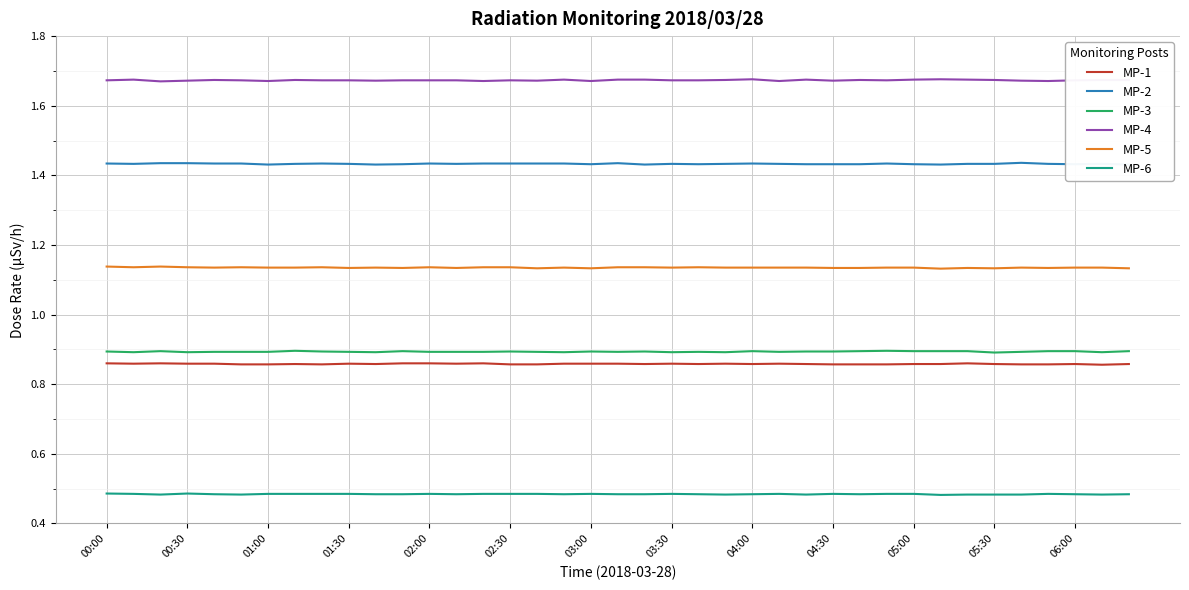

Rank the series at 34 from lowest to highest value.

MP-6, MP-1, MP-3, MP-5, MP-2, MP-4